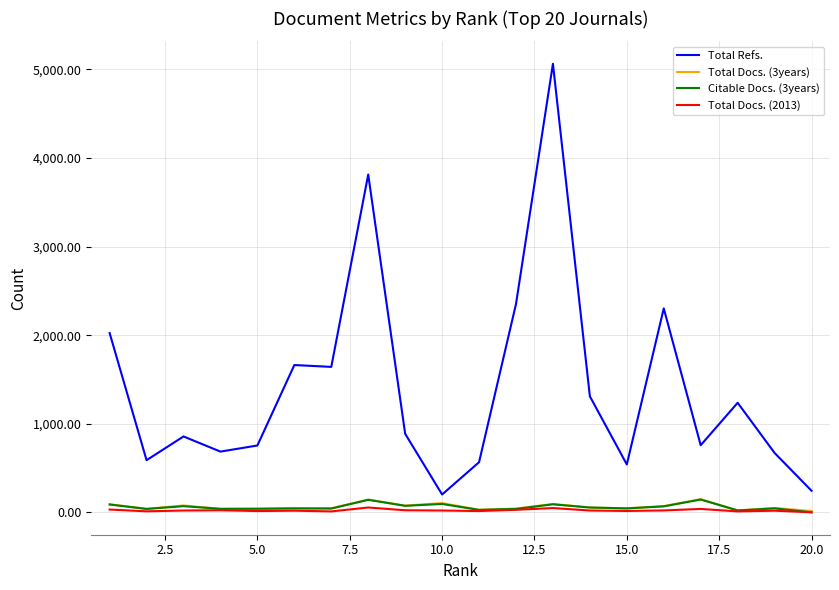

Which series has the largest total across all categories?

Total Refs.